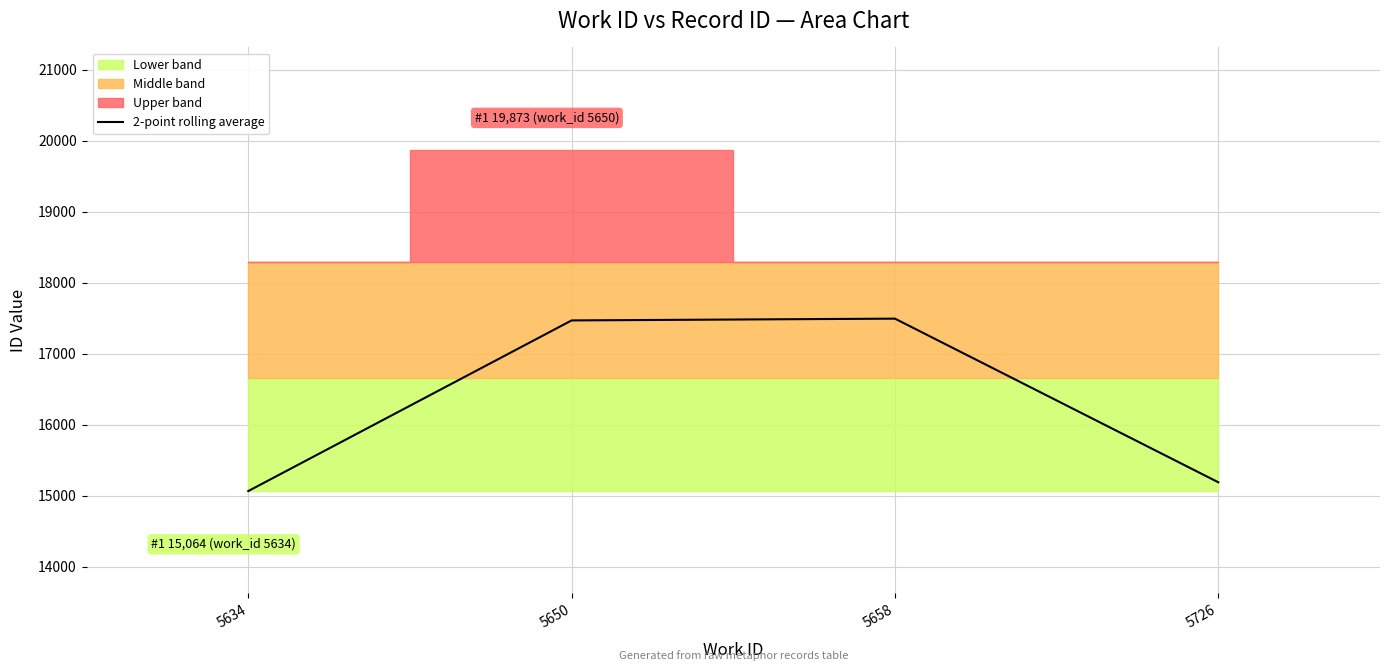

The value at 5650 is 17468.5. True or false?

True